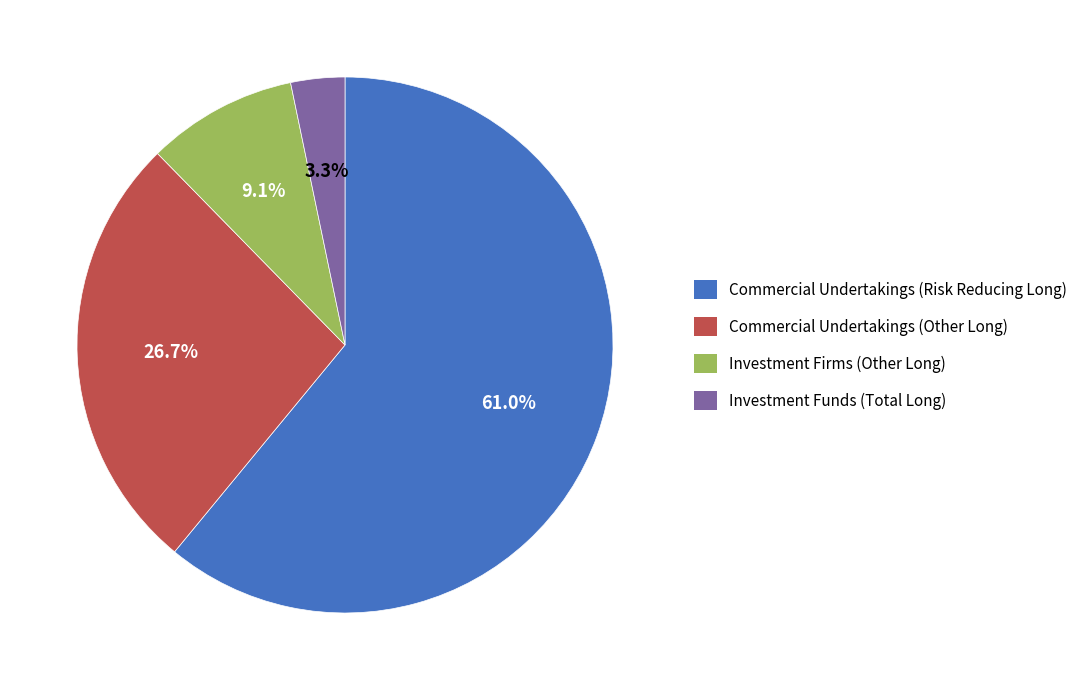

Approximately how many times larger is the value at Investment Firms (Other Long) compared to Investment Funds (Total Long)?

2.8